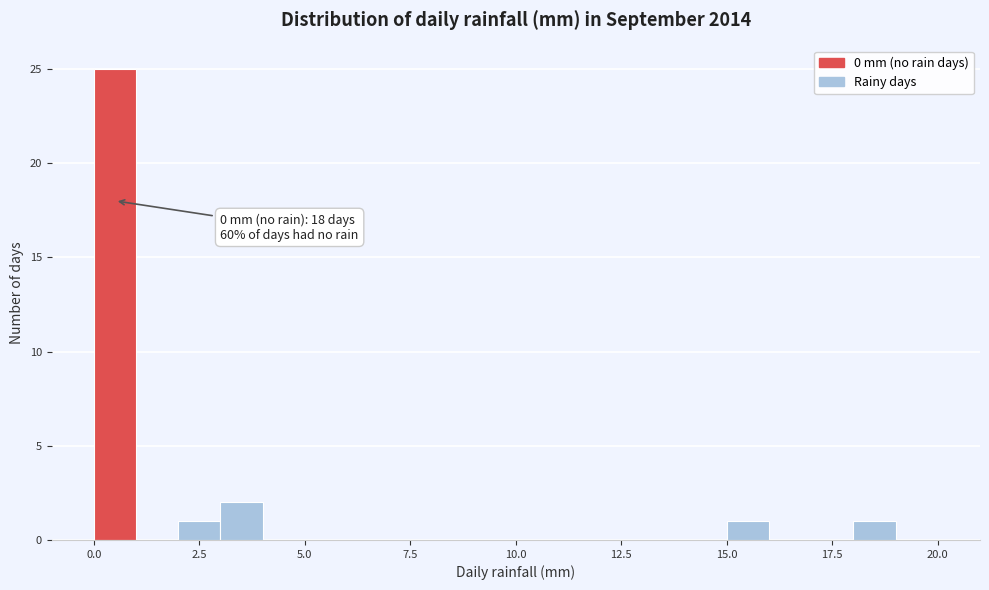

Read against the x-axis, roughly where is the centre of the tallest bar?

0.5